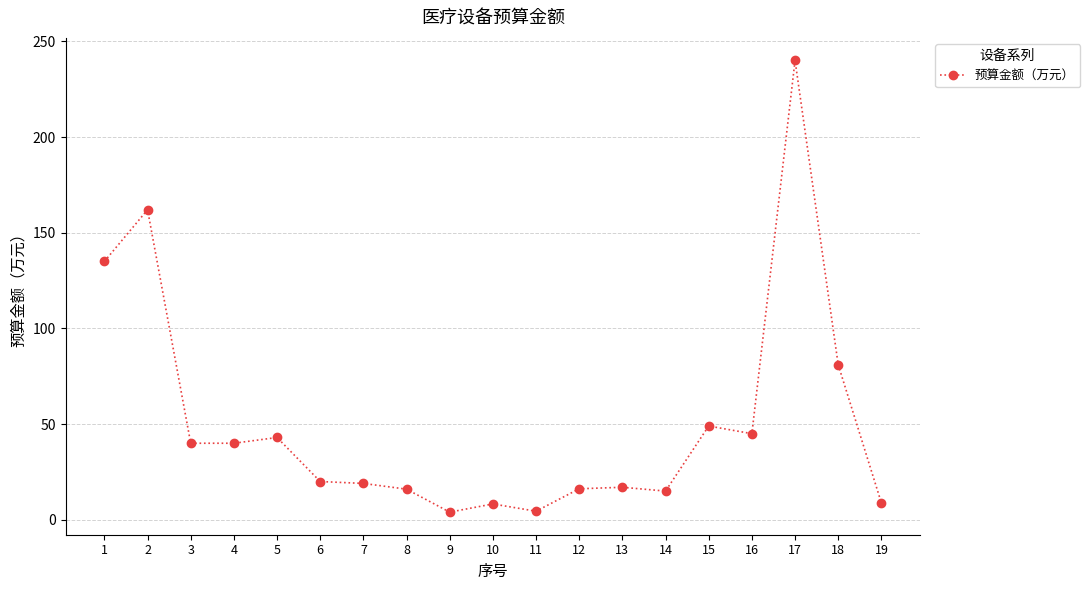

How many lines are shown in the chart?

1